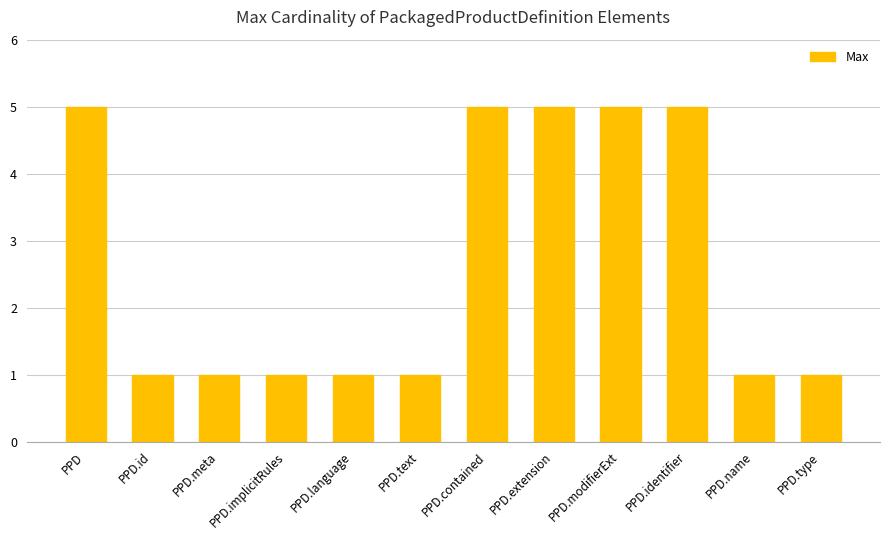

Read the value at PPD.extension.

5